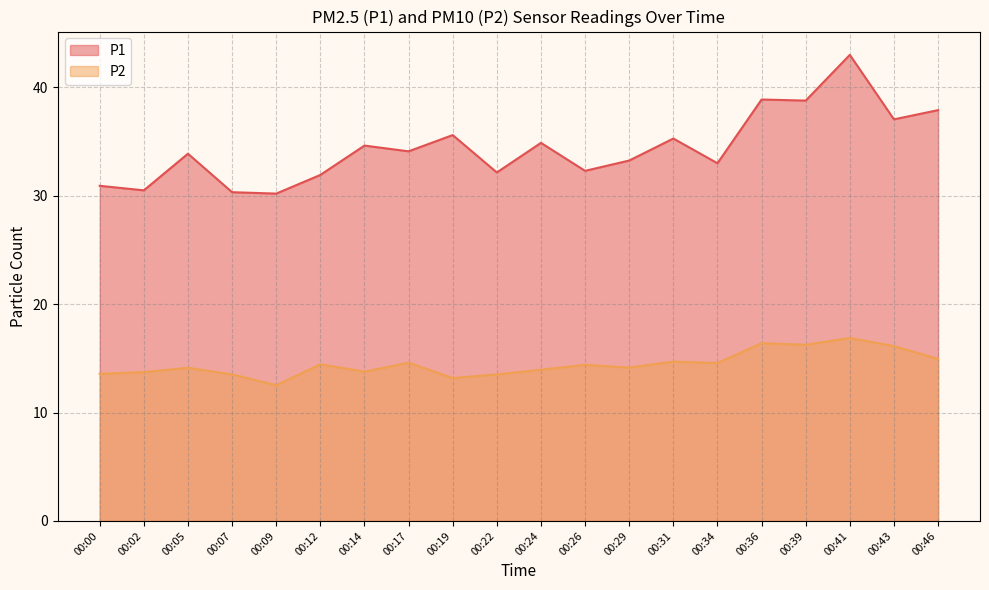

True or false: P2 and P1 cross at least once.

False